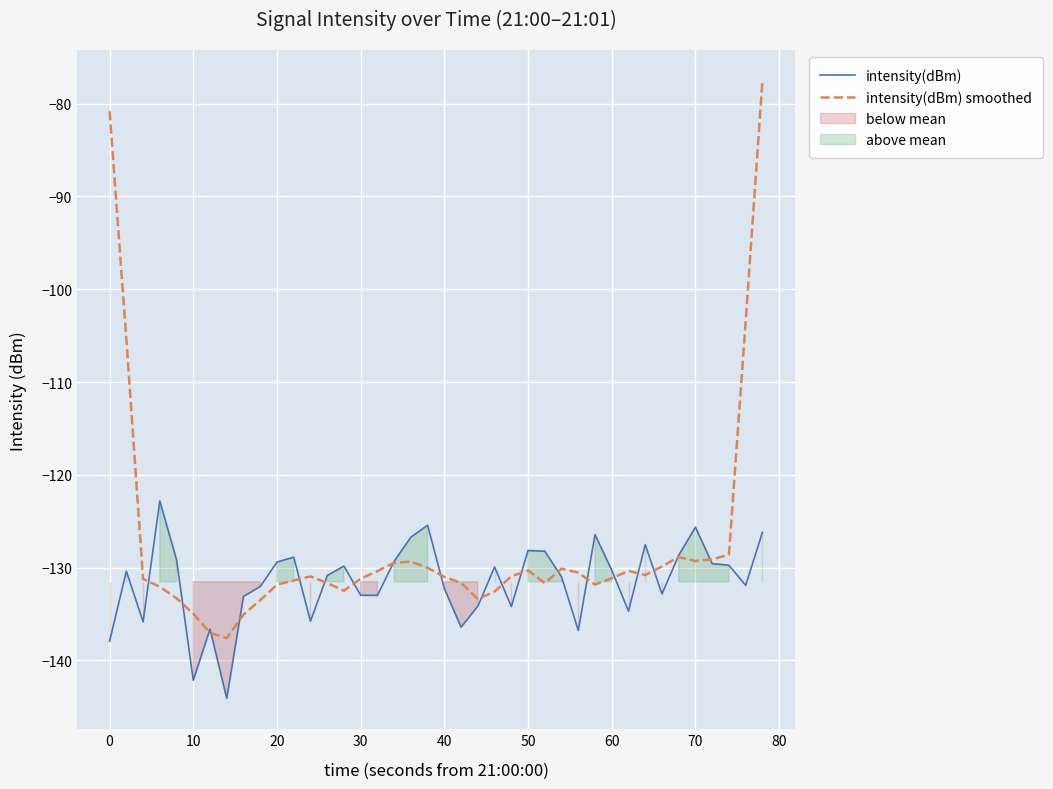

Is it true that intensity(dBm) equals -60.8 at 60?

False